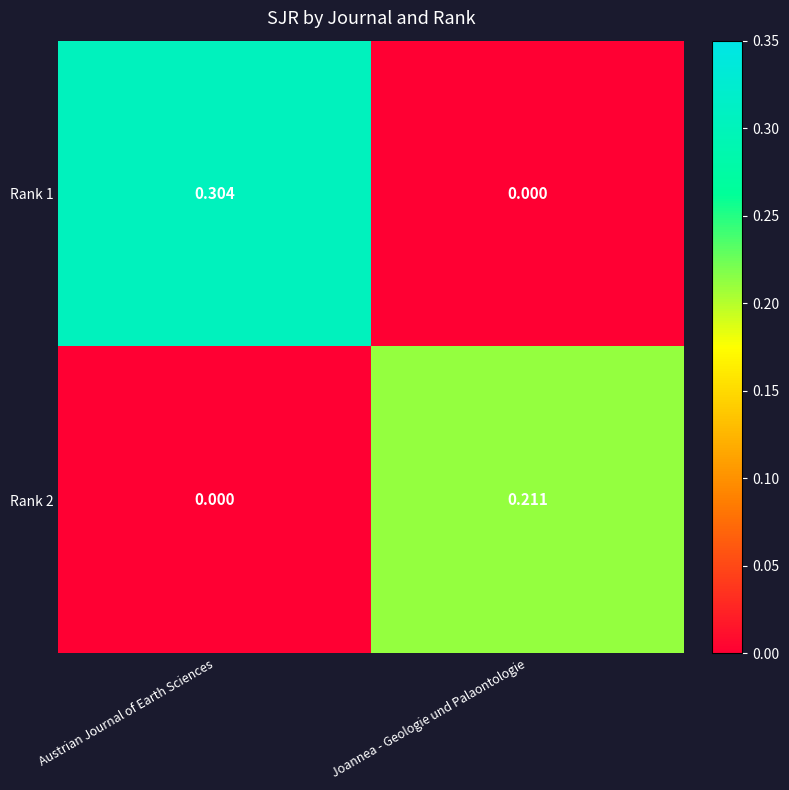

At which label does Rank 2 reach its minimum?

Austrian Journal of Earth Sciences